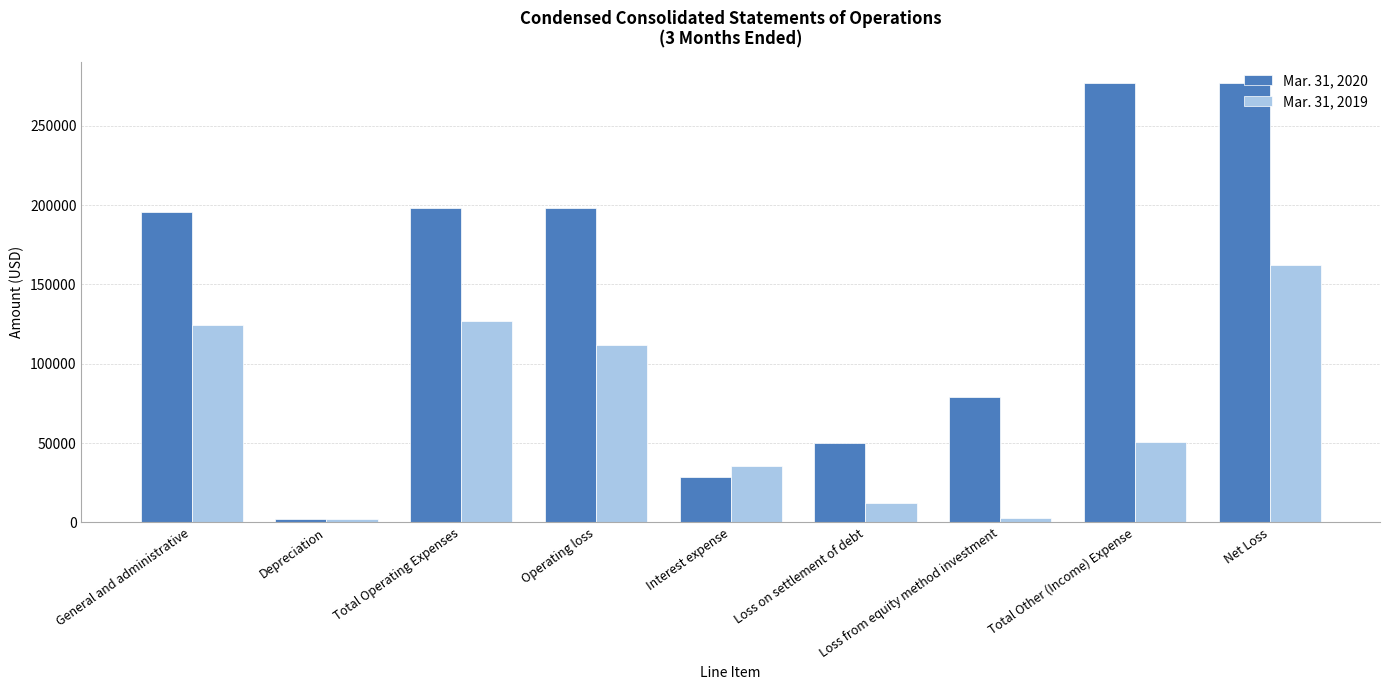

Is it true that Mar. 31, 2020 equals 28620 at Interest expense?

True